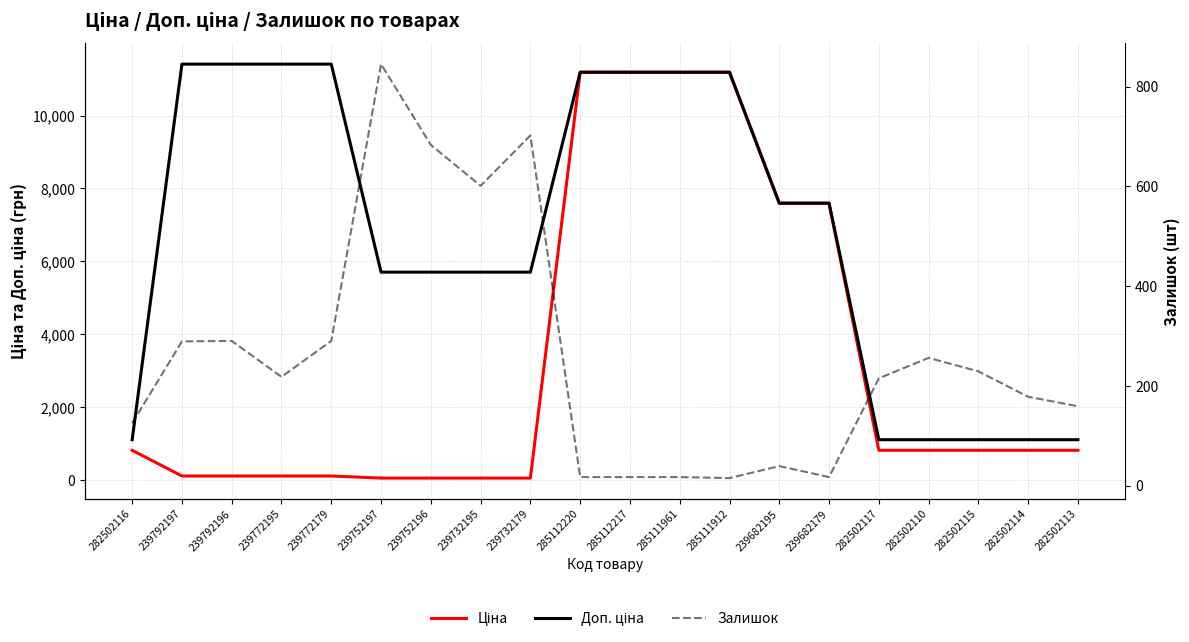

Reading right to left, list all the values displayed in this chart.

Ціна: 818.5	818.5	818.5	818.5	818.5	7596.5	7596.5	11188.2	11188.2	11188.2	11188.2	57.0	57.0	57.0	57.0	114.1	114.1	114.1	114.1	818.5
Доп. ціна: 1109.2	1109.2	1109.2	1109.2	1109.2	7596.5	7596.5	11188.2	11188.2	11188.2	11188.2	5705.0	5705.0	5705.0	5705.0	11410.0	11410.0	11410.0	11410.0	1109.2
Залишок: 159.0	178.0	229.0	256.0	215.0	17.0	39.0	15.0	17.0	17.0	17.0	702.0	601.0	683.0	845.0	290.0	218.0	290.0	289.0	125.0